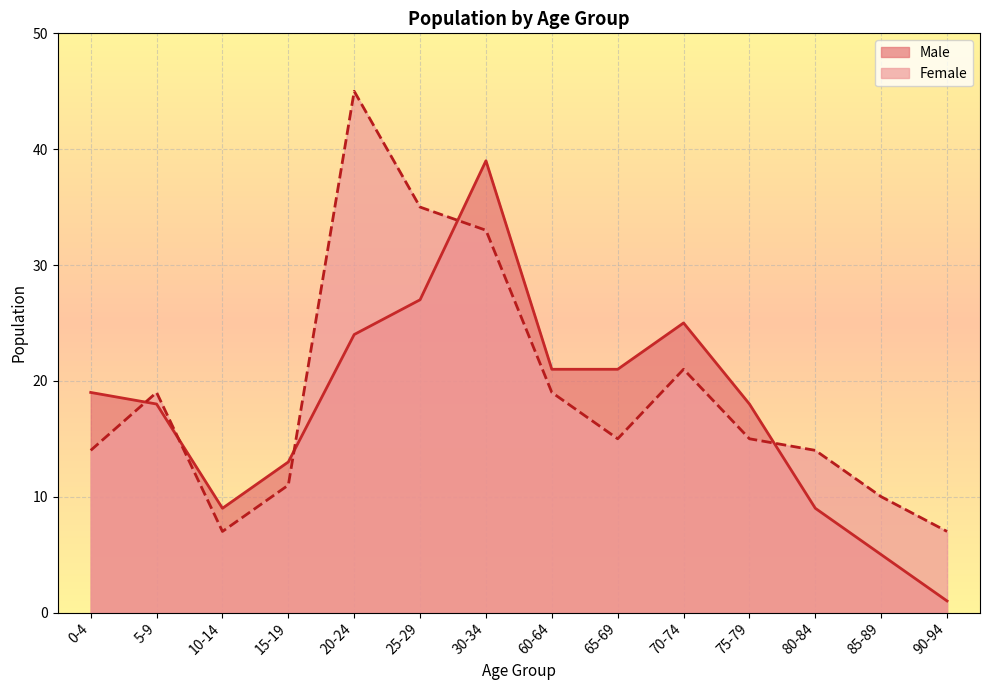

Reading left to right, extract all data points from this chart.

Male: 0-4=19	5-9=18	10-14=9	15-19=13	20-24=24	25-29=27	30-34=39	60-64=21	65-69=21	70-74=25	75-79=18	80-84=9	85-89=5	90-94=1
Female: 0-4=14	5-9=19	10-14=7	15-19=11	20-24=45	25-29=35	30-34=33	60-64=19	65-69=15	70-74=21	75-79=15	80-84=14	85-89=10	90-94=7